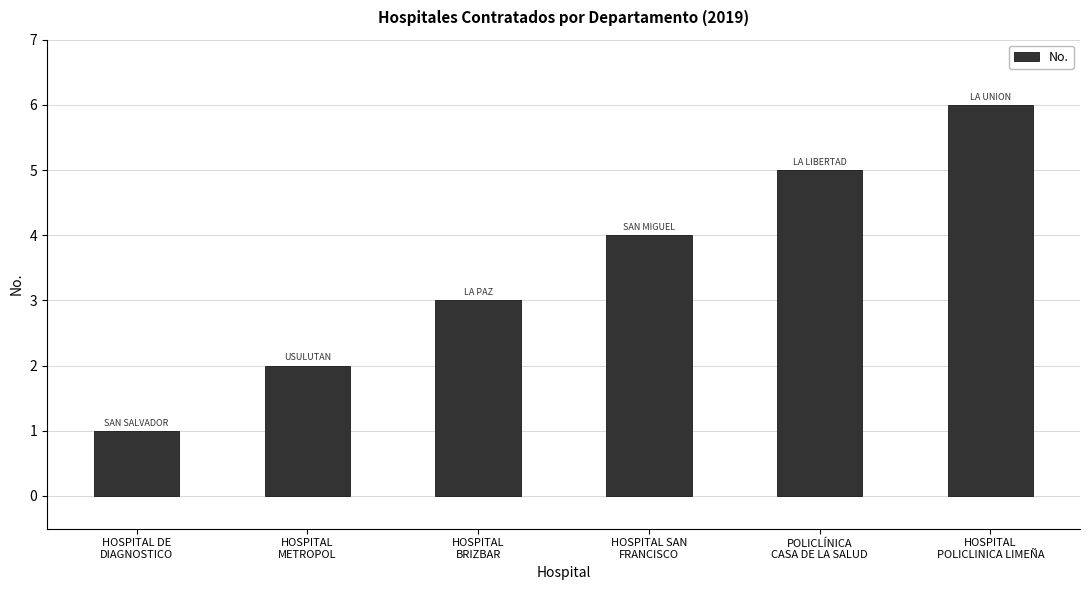

What is the change in value from HOSPITAL
BRIZBAR to HOSPITAL
POLICLINICA LIMEÑA?

+3